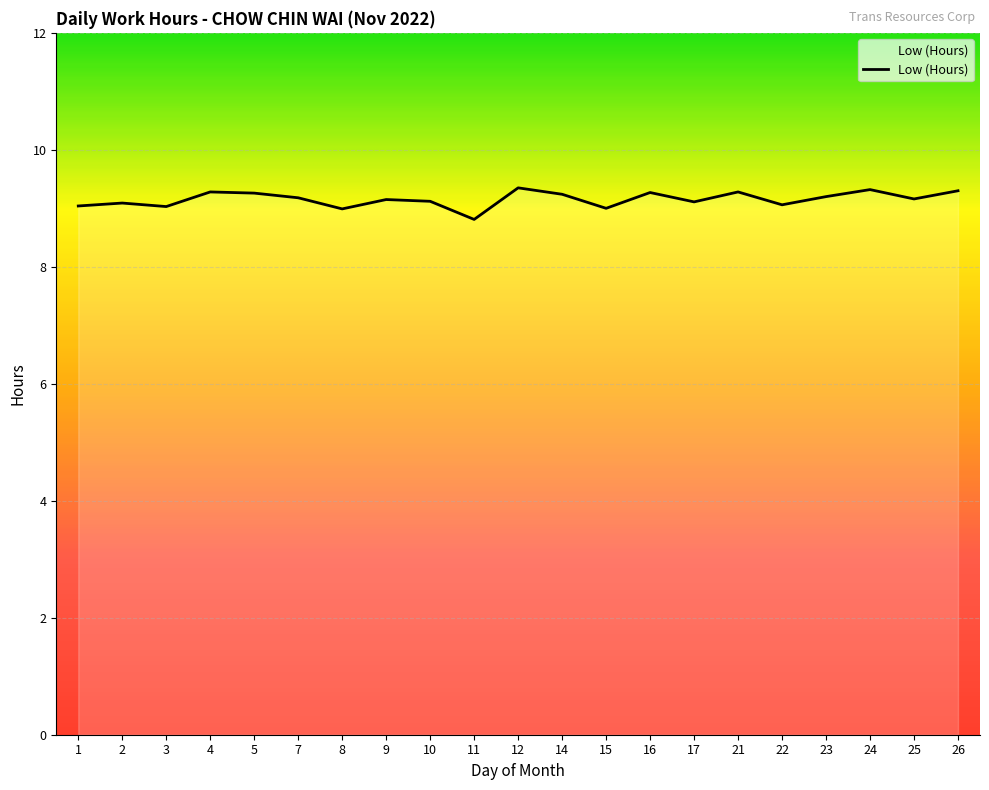

The value at 25 is 9.2. True or false?

True